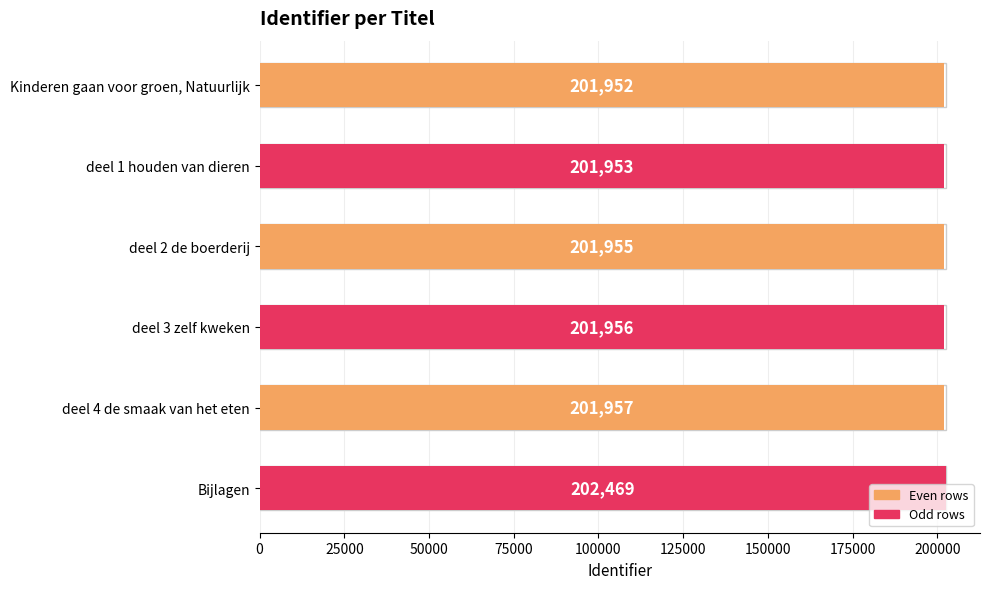

Are the bars horizontal?

Yes